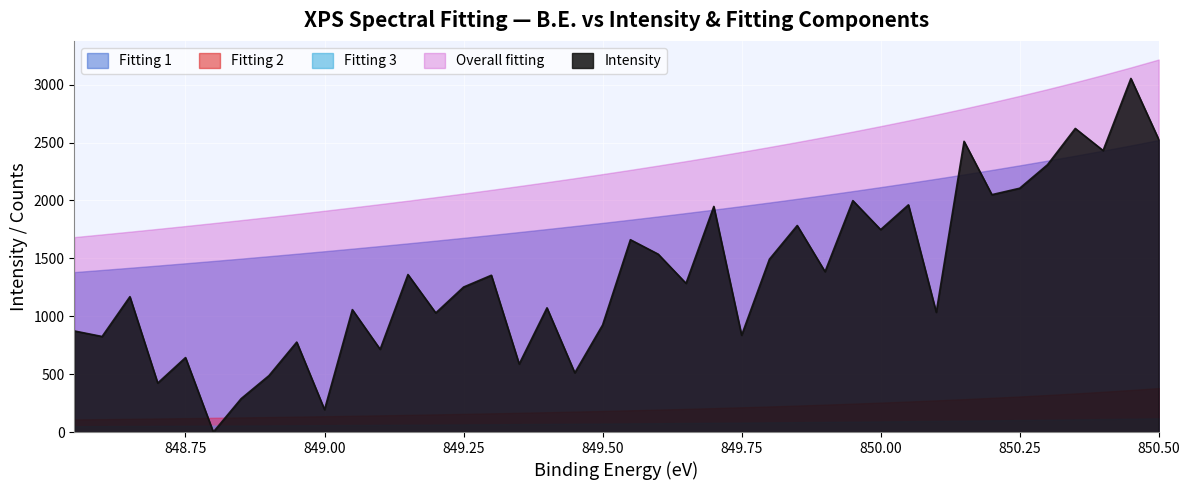

What is the maximum value for Overall fitting?

3217.1